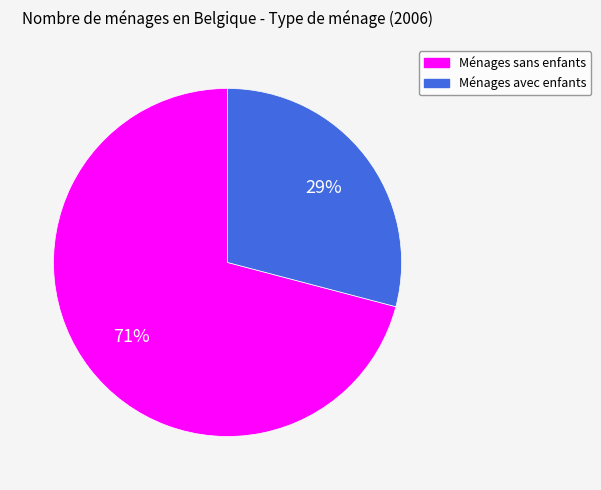

Is Ménages sans enfants the majority of the pie?

Yes